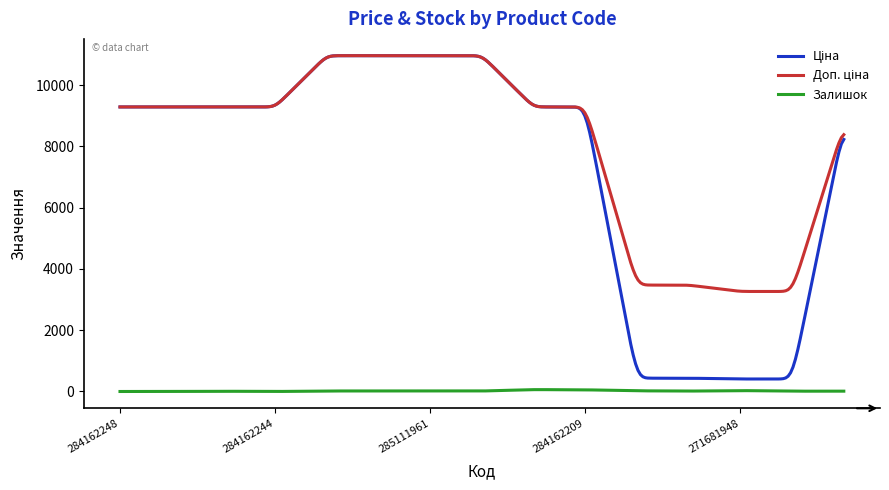

Does the chart display data point markers on the line(s)?

No